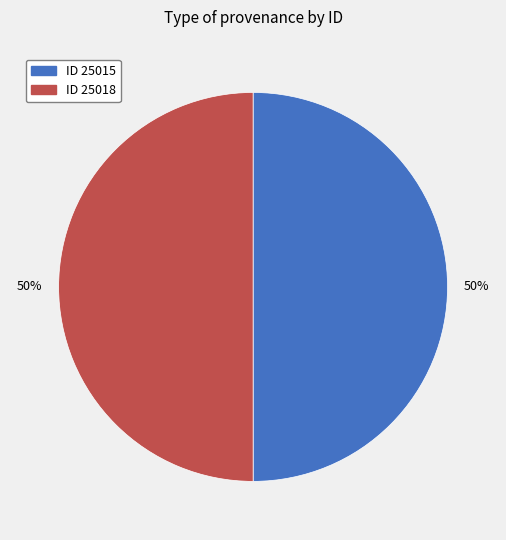

To the nearest percent, what is the average slice percentage?

50%